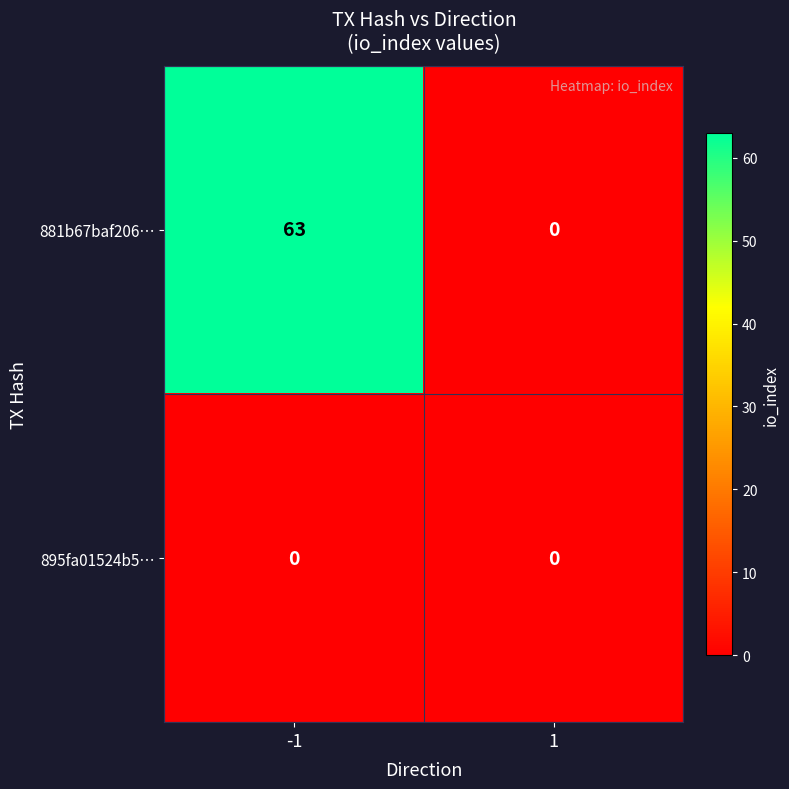

Which series has the largest range (max minus min)?

881b67baf206…